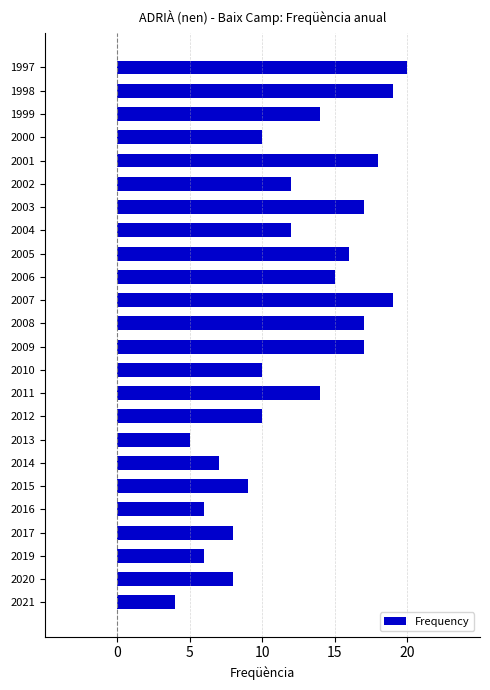

Read the value at 2020.

8